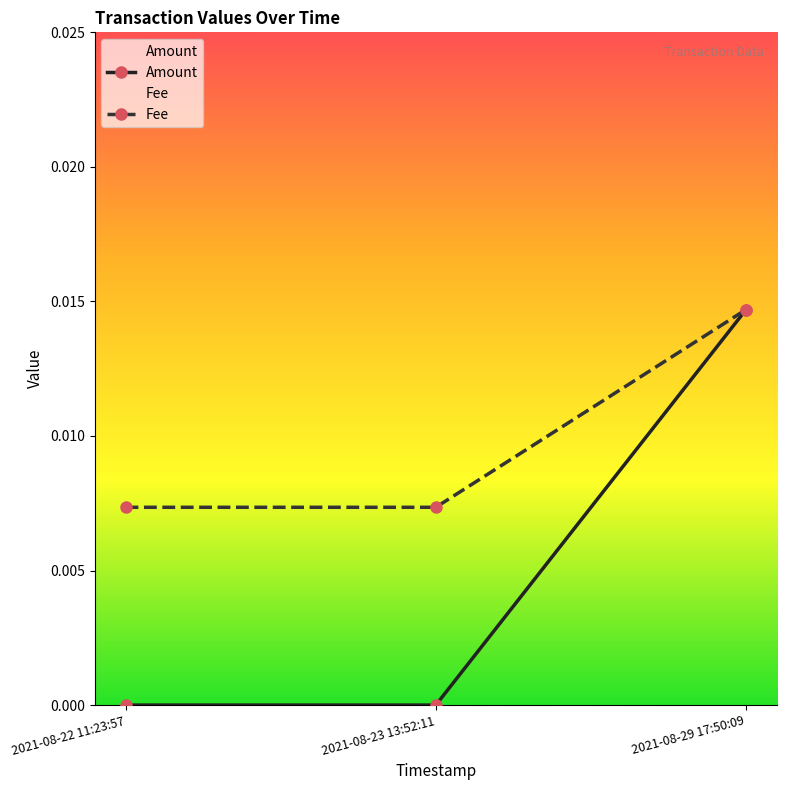

Which category has the highest value across all series?

2021-08-29 17:50:09